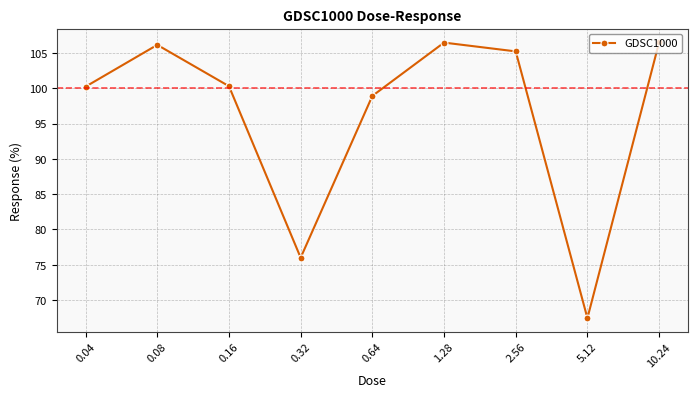

What is the label of the 9th point from the left?

10.24